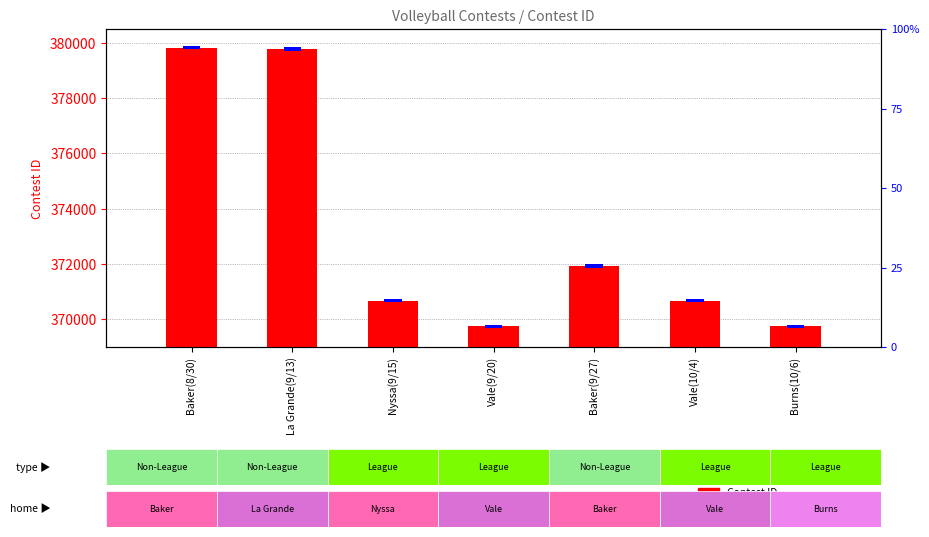

What is the spread (max minus min) of values at Baker(8/30)?

379699